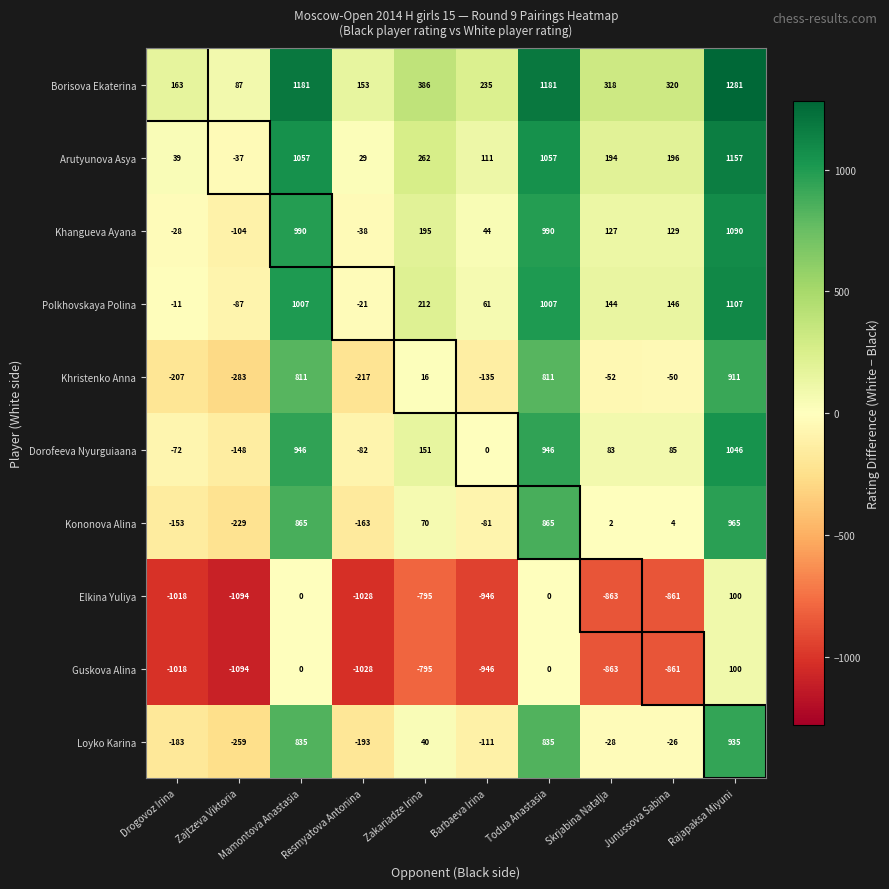

At which category is the sum across all series the highest?

Rajapaksa Miyuni